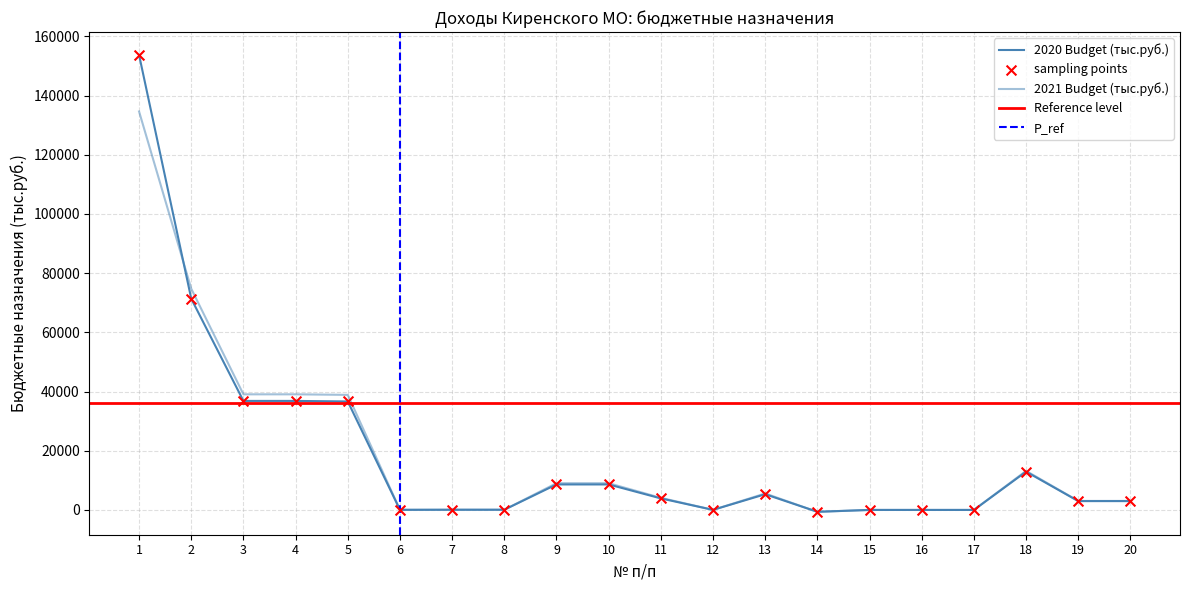

Which series has the largest Y range (max minus min)?

2020 Budget (тыс.руб.)